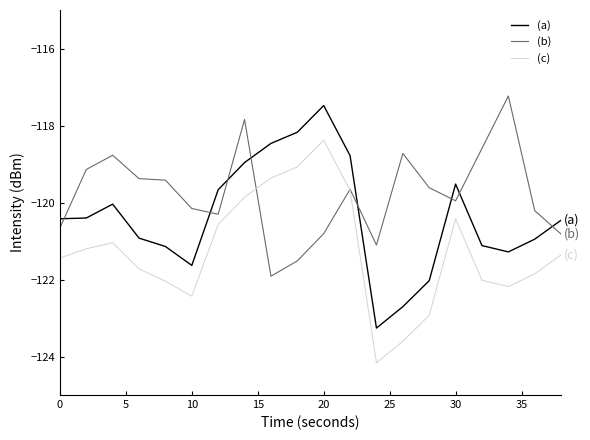

Rank the series by their average value, from lowest to highest.

(c), (a), (b)